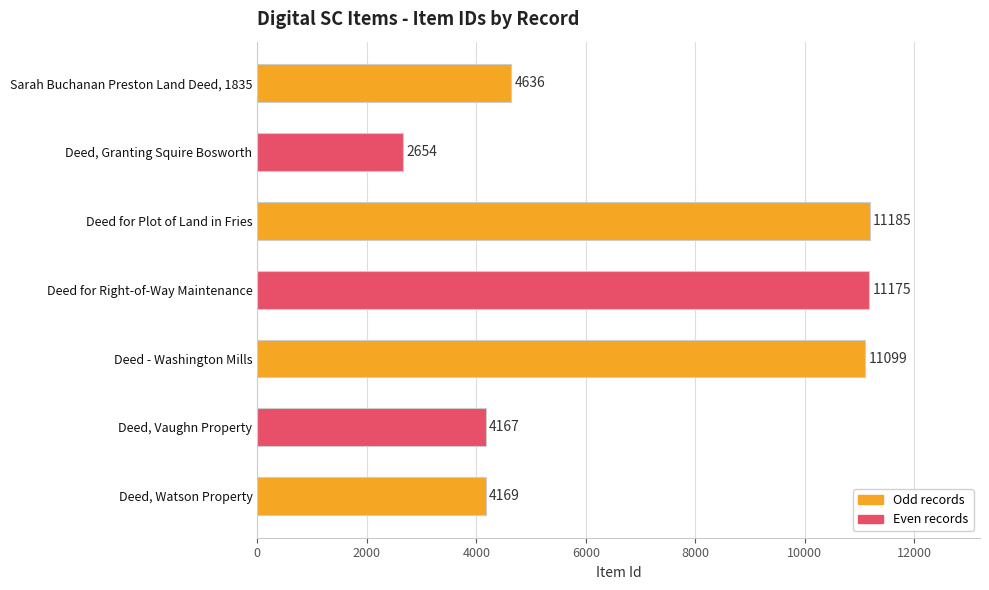

What is the difference between the values at Sarah Buchanan Preston Land Deed, 1835 and Deed for Plot of Land in Fries?

6549